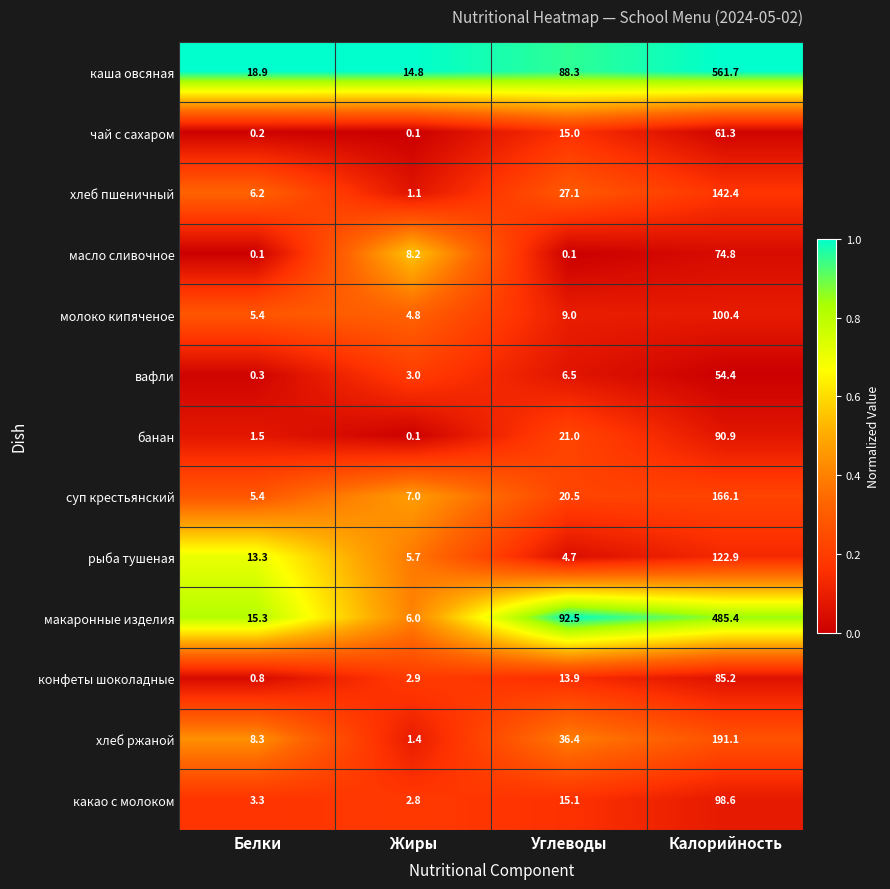

What value does the молоко кипяченое series have at Калорийность?

100.4